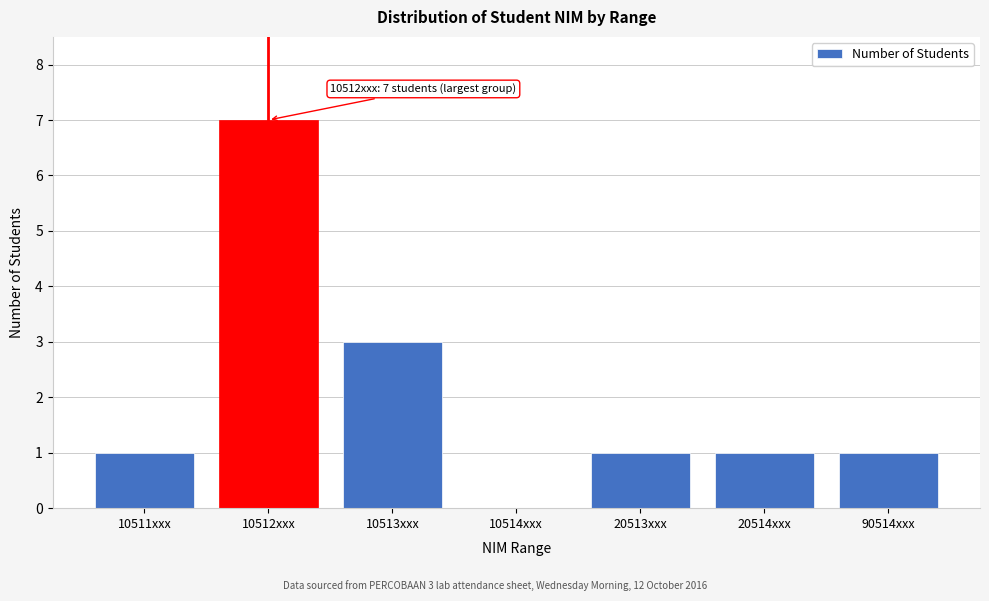

Reading right to left, list all the values displayed in this chart.

90514xxx=1	20514xxx=1	20513xxx=1	10514xxx=0	10513xxx=3	10512xxx=7	10511xxx=1